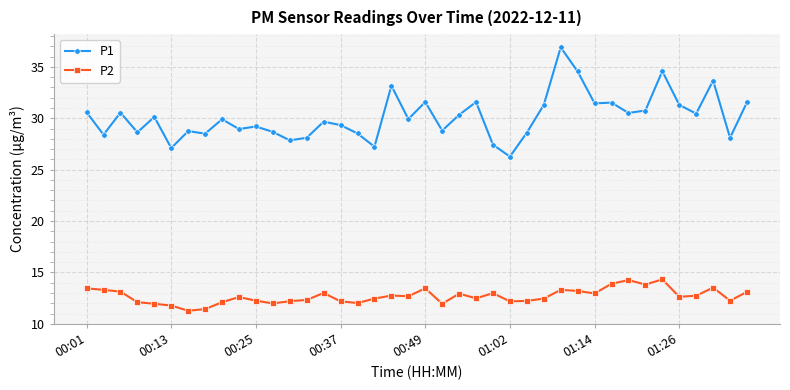

Which series has the largest range (max minus min)?

P1